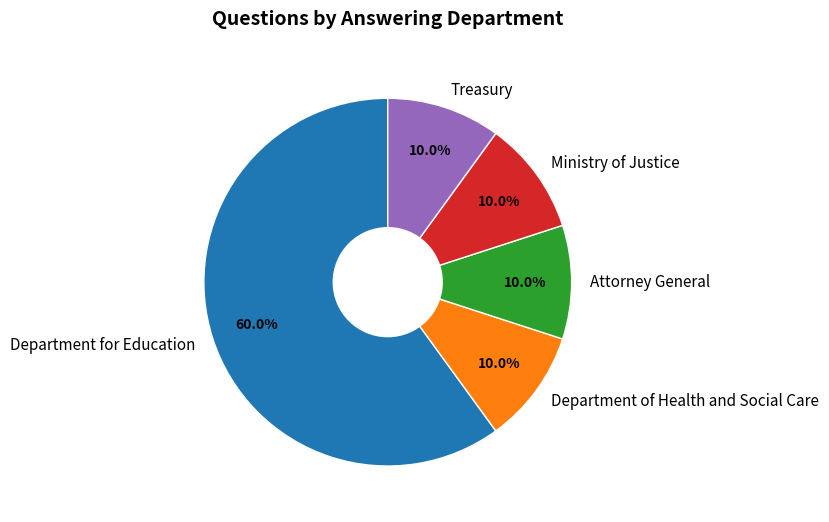

How many slices are in this pie chart?

5